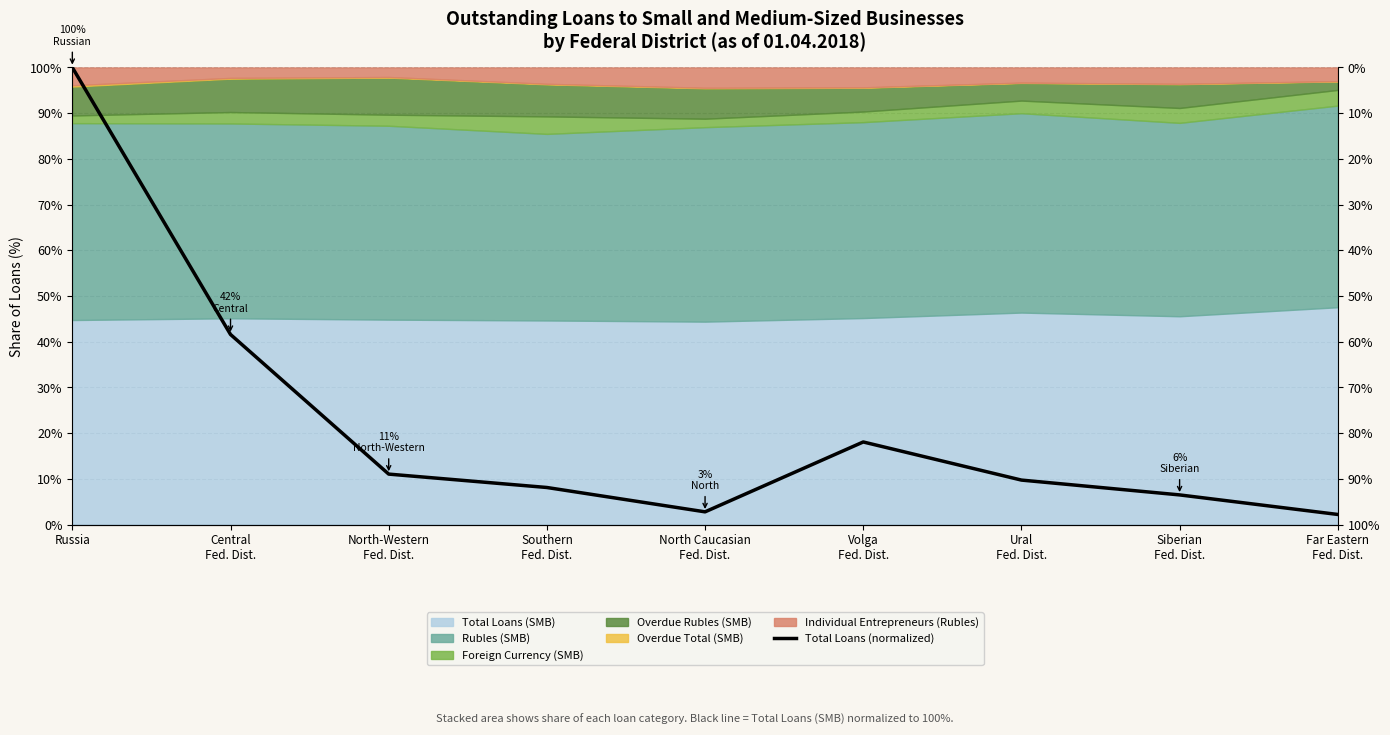

List the labels in order of value, smallest first.

Far Eastern
Fed. Dist., North Caucasian
Fed. Dist., Siberian
Fed. Dist., Southern
Fed. Dist., Ural
Fed. Dist., North-Western
Fed. Dist., Volga
Fed. Dist., Central
Fed. Dist., Russia